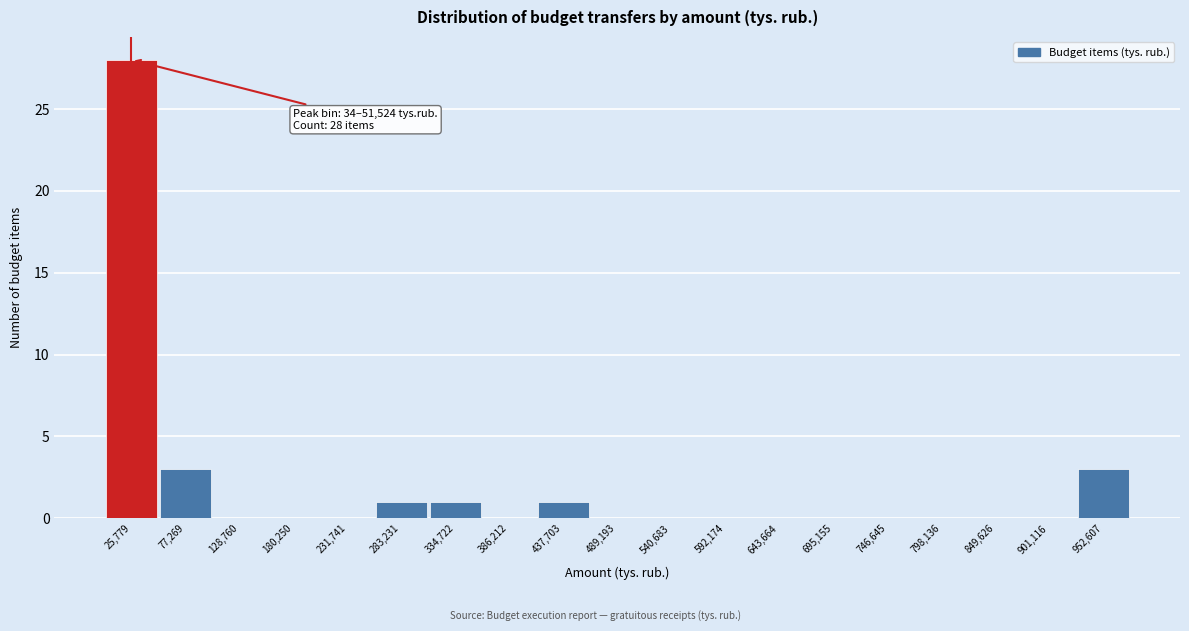

Over which range of the x-axis is the bar tallest?

0 to 50000